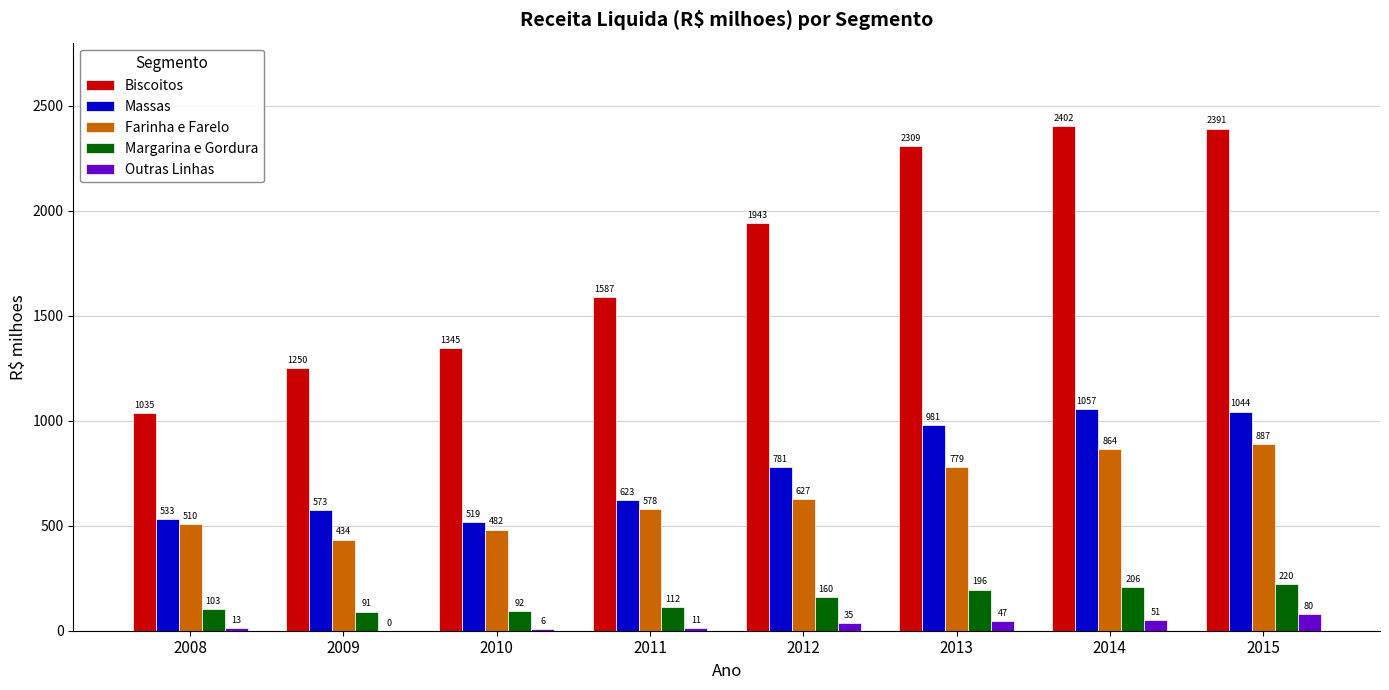

How many data points in Margarina e Gordura are above 159?

4